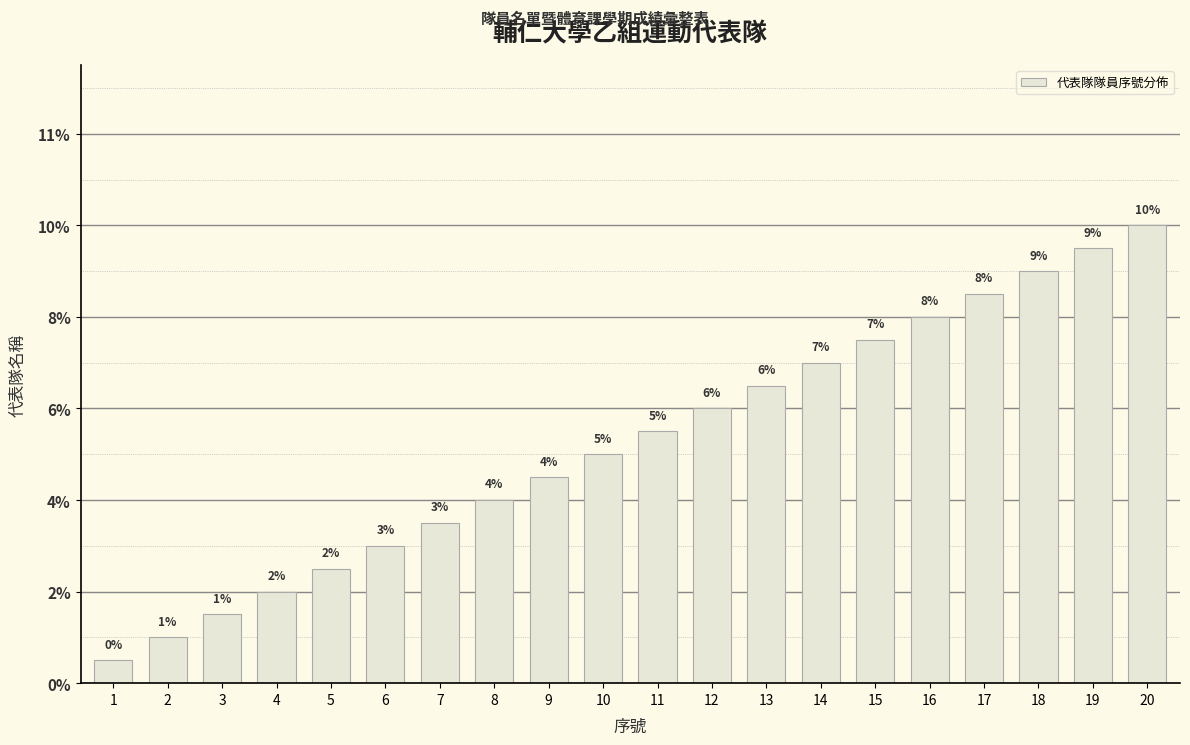

Between 3 and 15, which is larger?

15